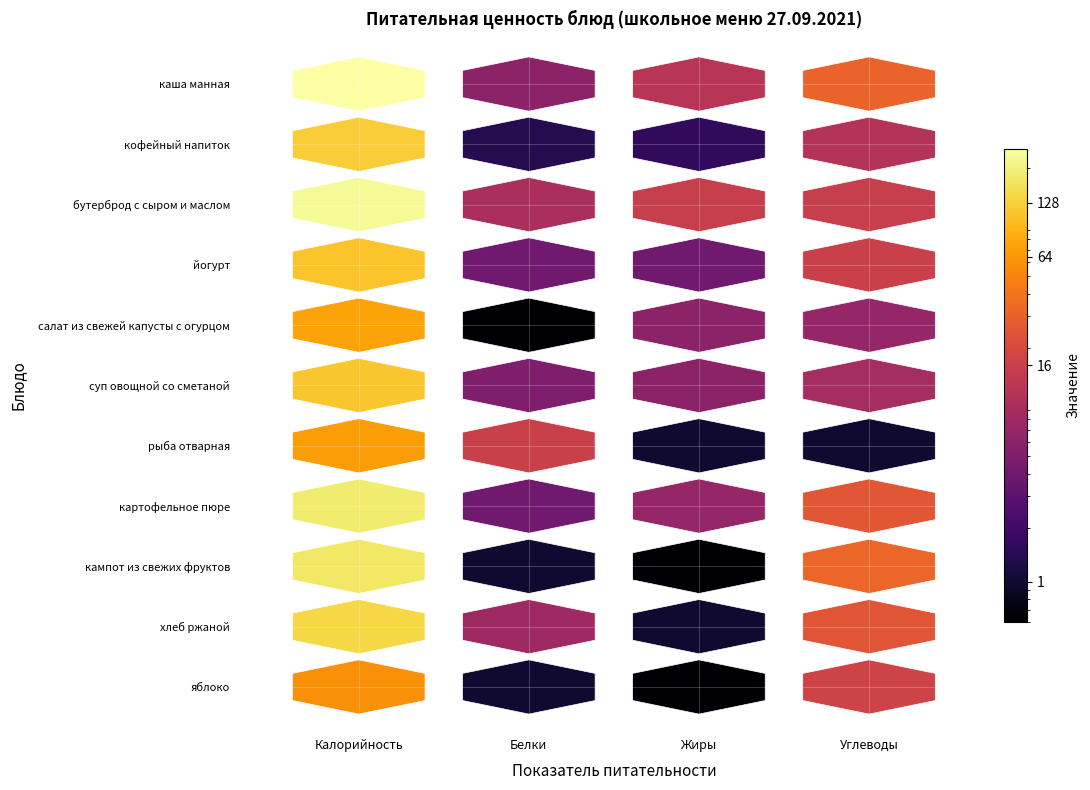

Reading left to right, transcribe all the data shown in this chart.

каша манная: Калорийность=254.0	Белки=6.0	Жиры=12.0	Углеводы=31.0
кофейный напиток: Калорийность=125.0	Белки=1.4	Жиры=1.6	Углеводы=11.0
бутерброд с сыром и маслом: Калорийность=228.0	Белки=9.7	Жиры=15.0	Углеводы=15.0
йогурт: Калорийность=111.0	Белки=4.0	Жиры=4.0	Углеводы=16.0
салат из свежей капусты с огурцом: Калорийность=73.8	Белки=0.6	Жиры=6.0	Углеводы=7.0
суп овощной со сметаной: Калорийность=113.6	Белки=5.0	Жиры=6.0	Углеводы=9.0
рыба отварная: Калорийность=69.0	Белки=16.0	Жиры=1.0	Углеводы=1.0
картофельное пюре: Калорийность=180.0	Белки=4.0	Жиры=7.0	Углеводы=25.0
кампот из свежих фруктов: Калорийность=170.0	Белки=1.0	Жиры=0.0	Углеводы=32.0
хлеб ржаной: Калорийность=140.0	Белки=8.0	Жиры=1.0	Углеводы=24.0
яблоко: Калорийность=58.0	Белки=1.0	Жиры=0.0	Углеводы=17.0